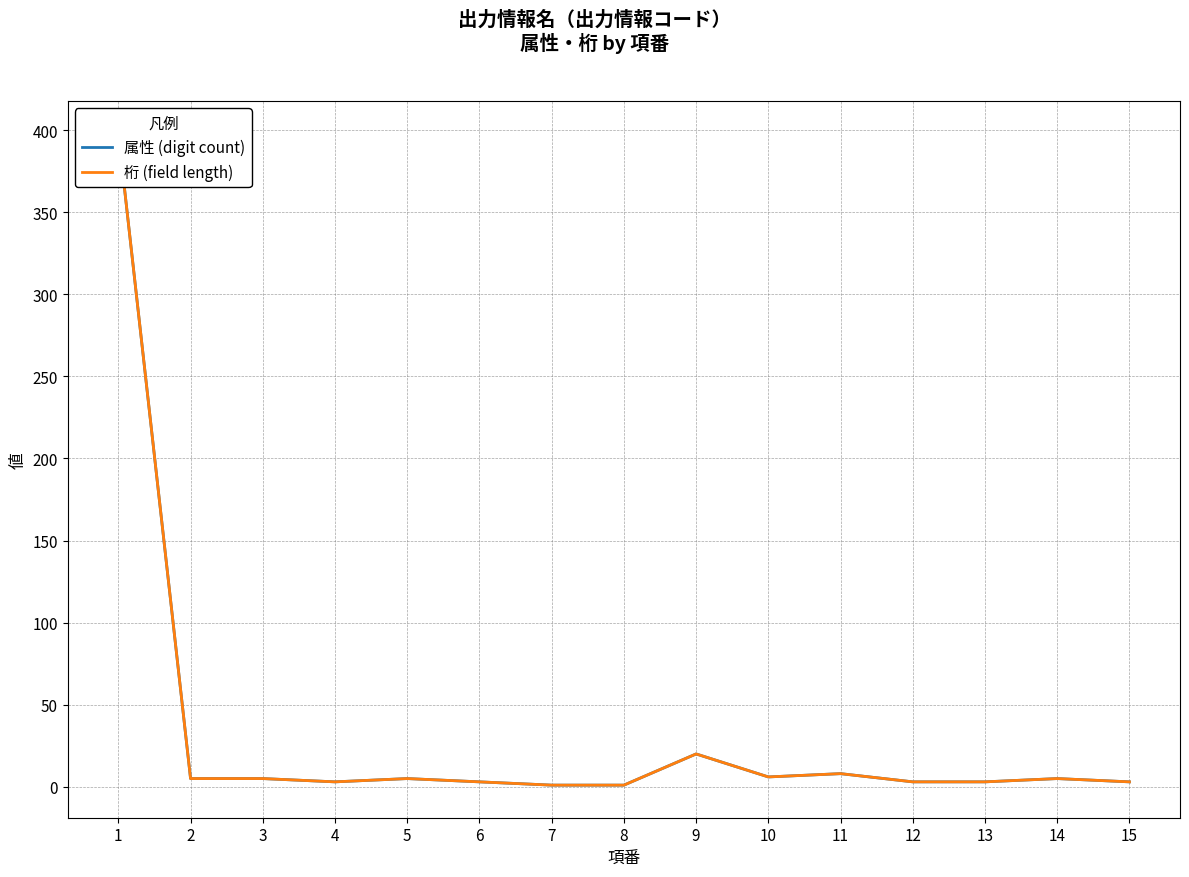

What is the total value across all series at 7?

2